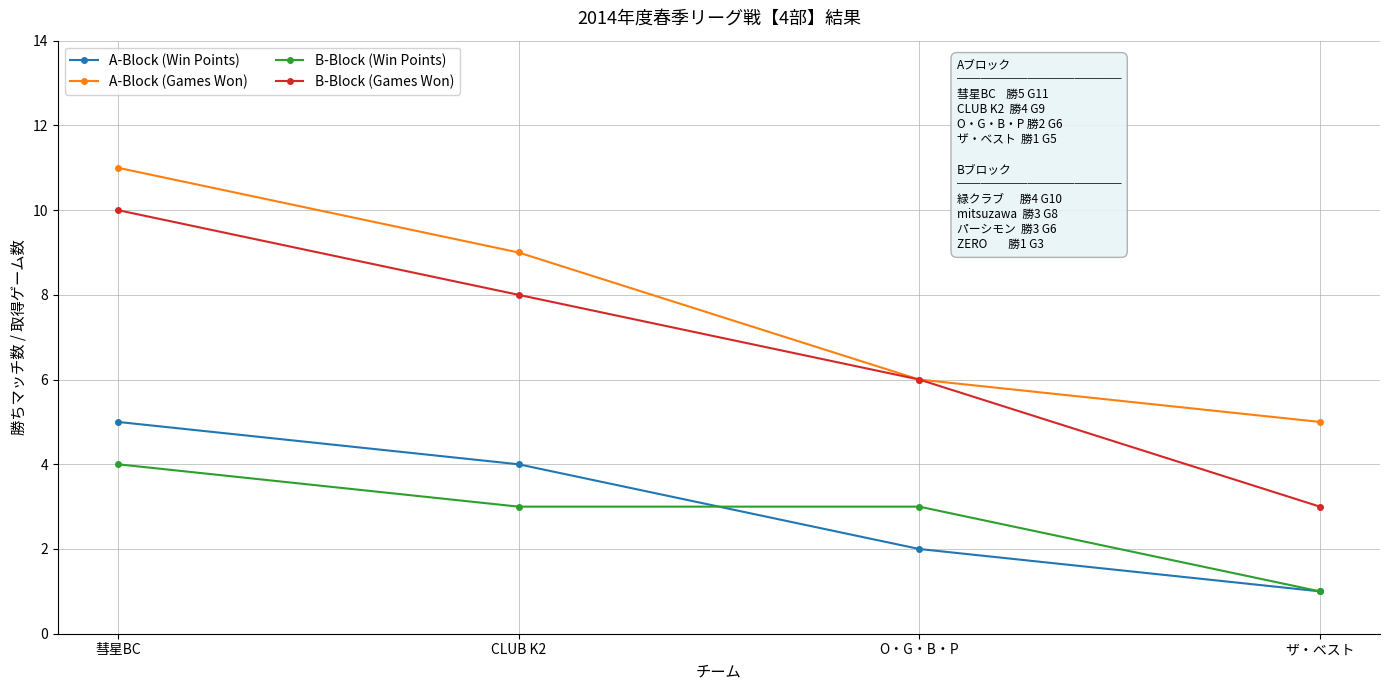

What are all the series names shown in the legend?

A-Block (Win Points), A-Block (Games Won), B-Block (Win Points), B-Block (Games Won)